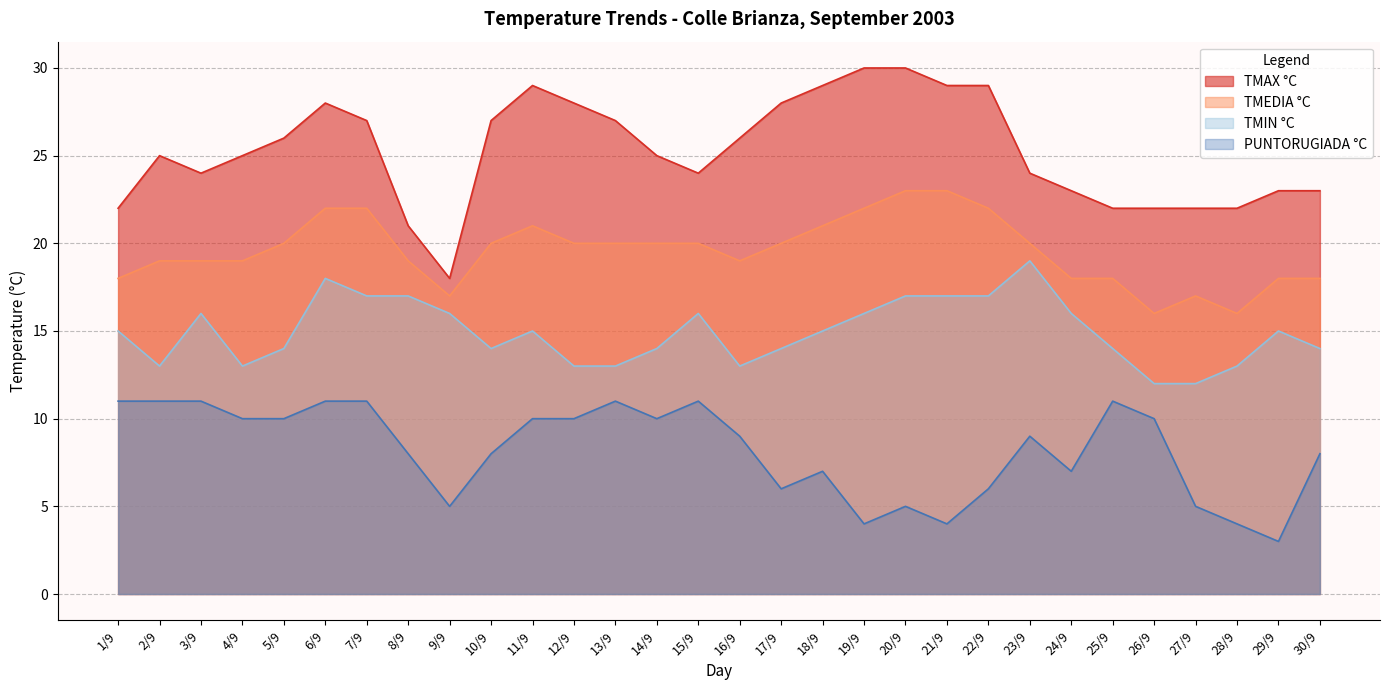

Does the chart display data point markers on the line(s)?

No